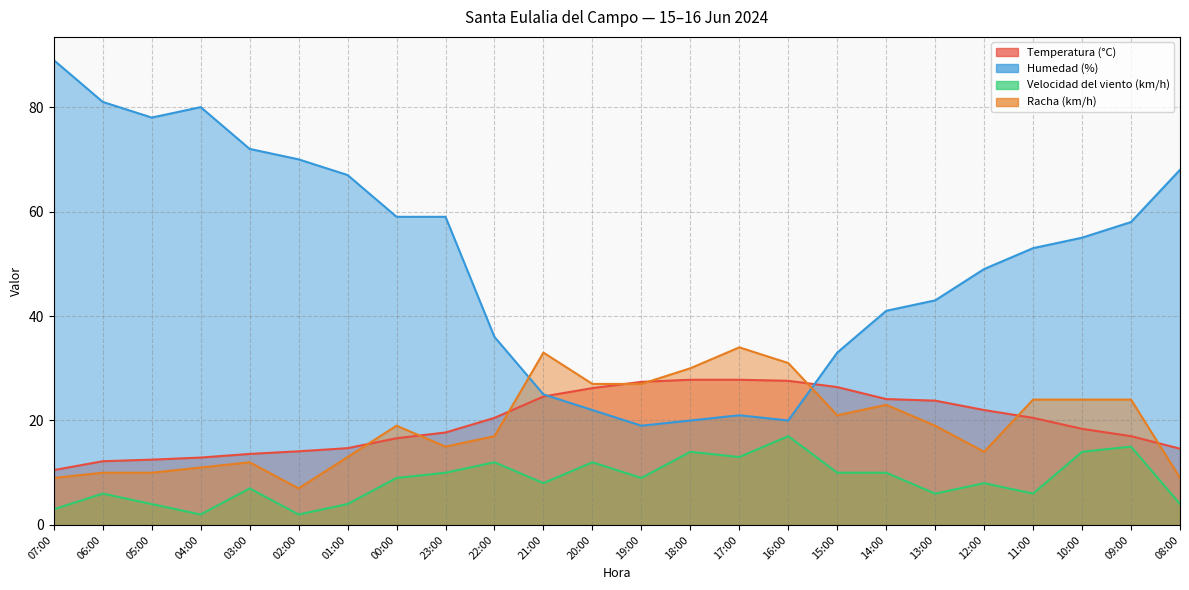

What is the spread (max minus min) of values at 20:00?

15.0